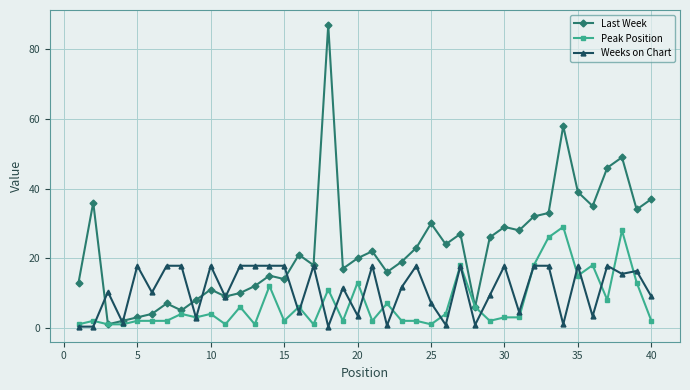

List the series in order of their peak value, highest first.

Last Week, Peak Position, Weeks on Chart